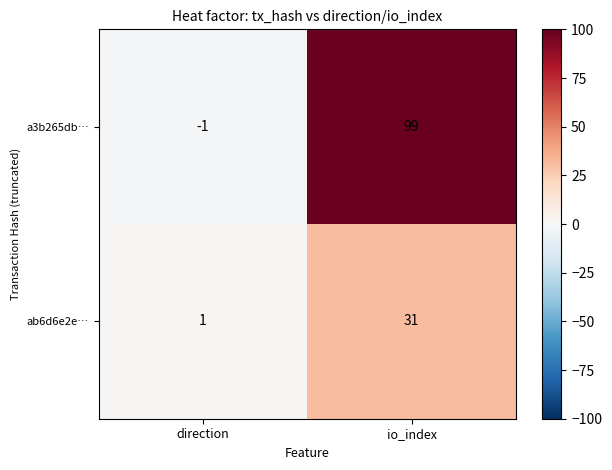

Which series has the largest total across all categories?

a3b265db…